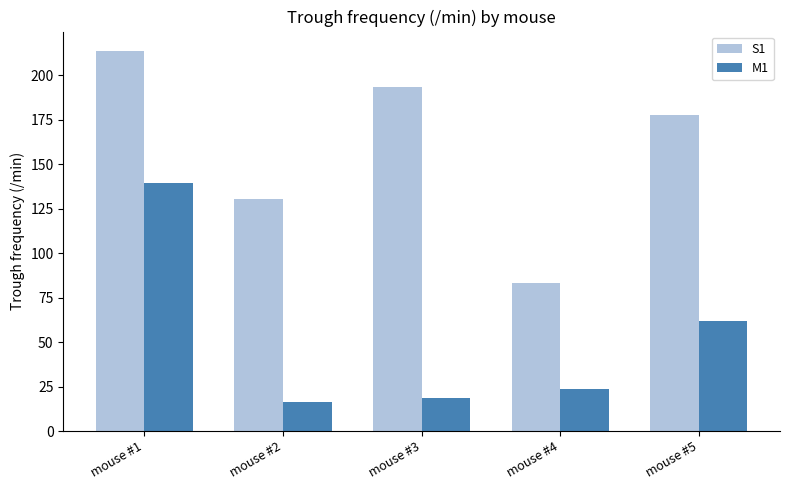

List the series in order of their peak value, lowest first.

M1, S1